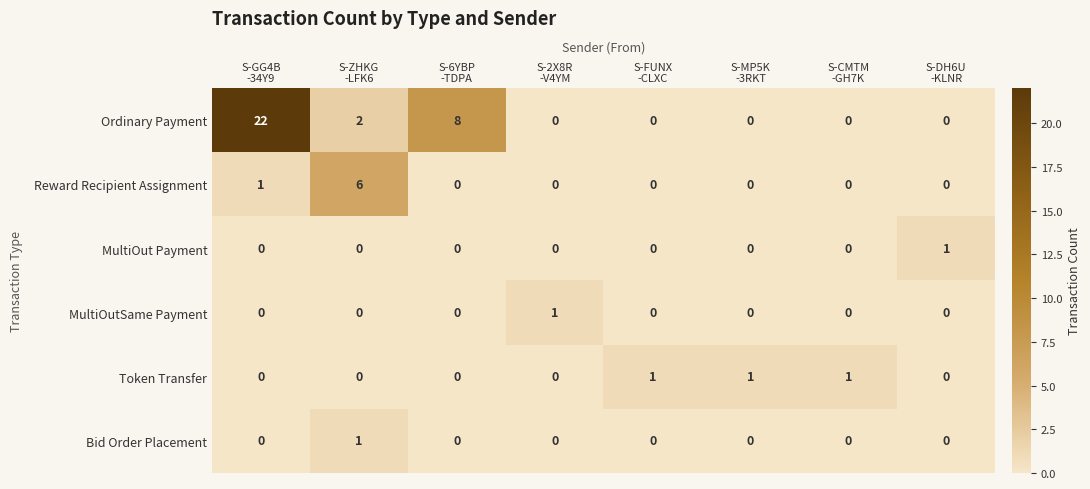

What is the highest value of the Reward Recipient Assignment series?

6